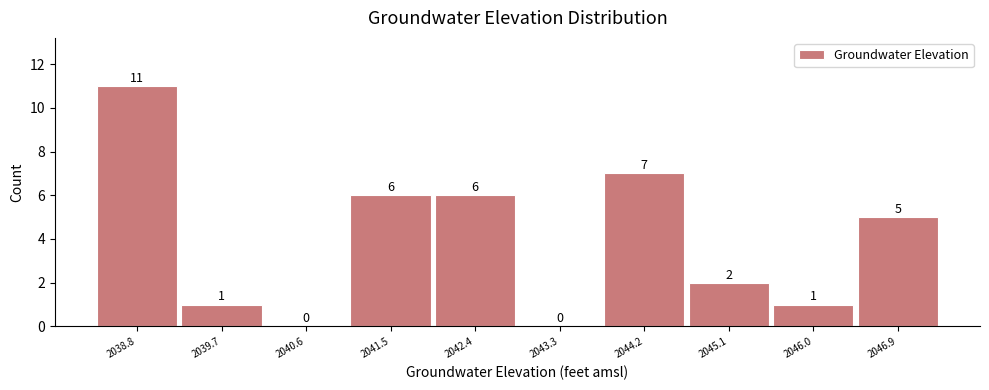

Which range on the x-axis has the tallest bar?

2038.3 to 2039.2